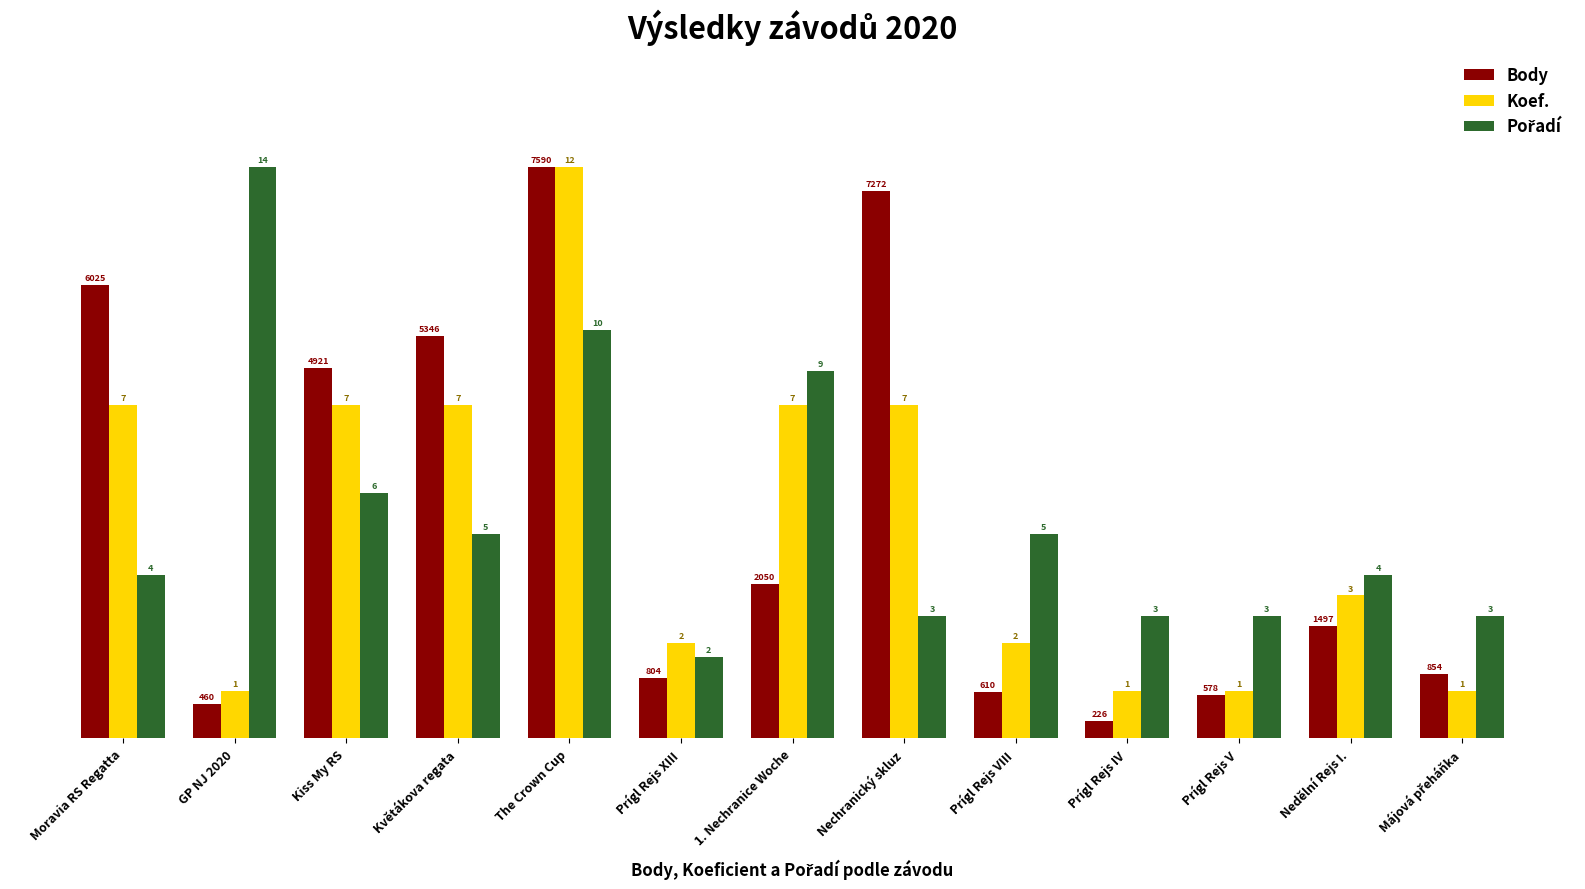

Are the bars grouped side by side (vs. stacked)?

Yes